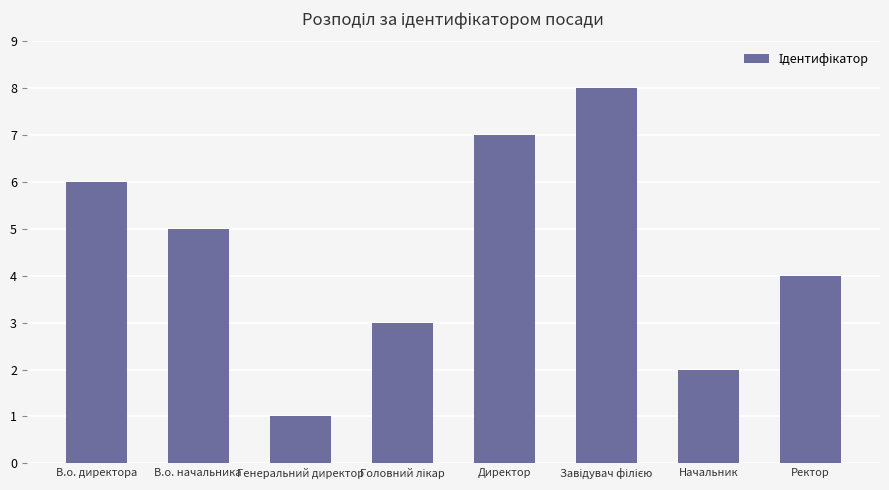

What is the change in value from Генеральний директор to Директор?

+6